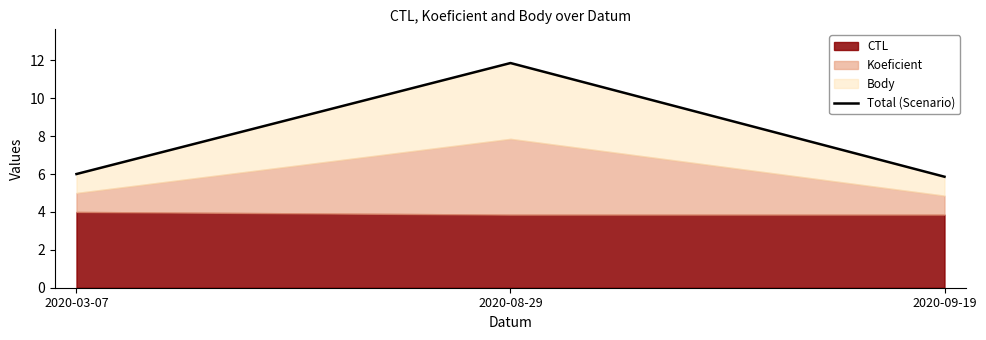

What is the average value?

7.9